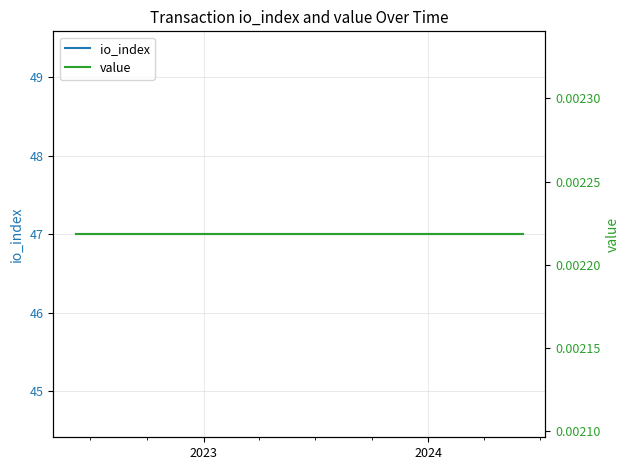

Does the chart have visible grid lines?

Yes